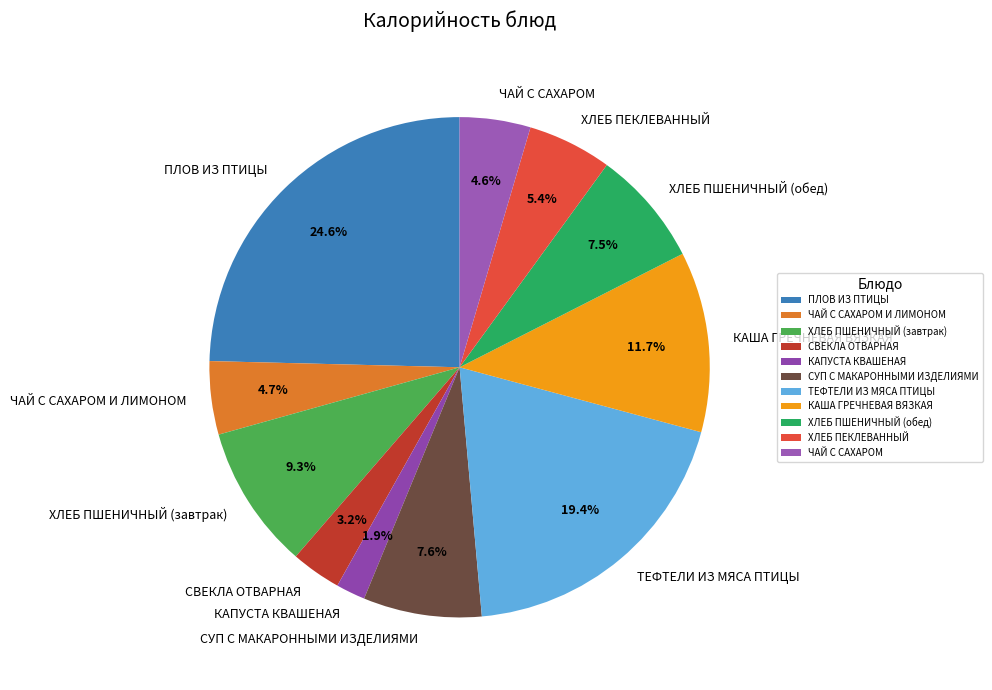

What is the smallest slice in the pie chart?

КАПУСТА КВАШЕНАЯ